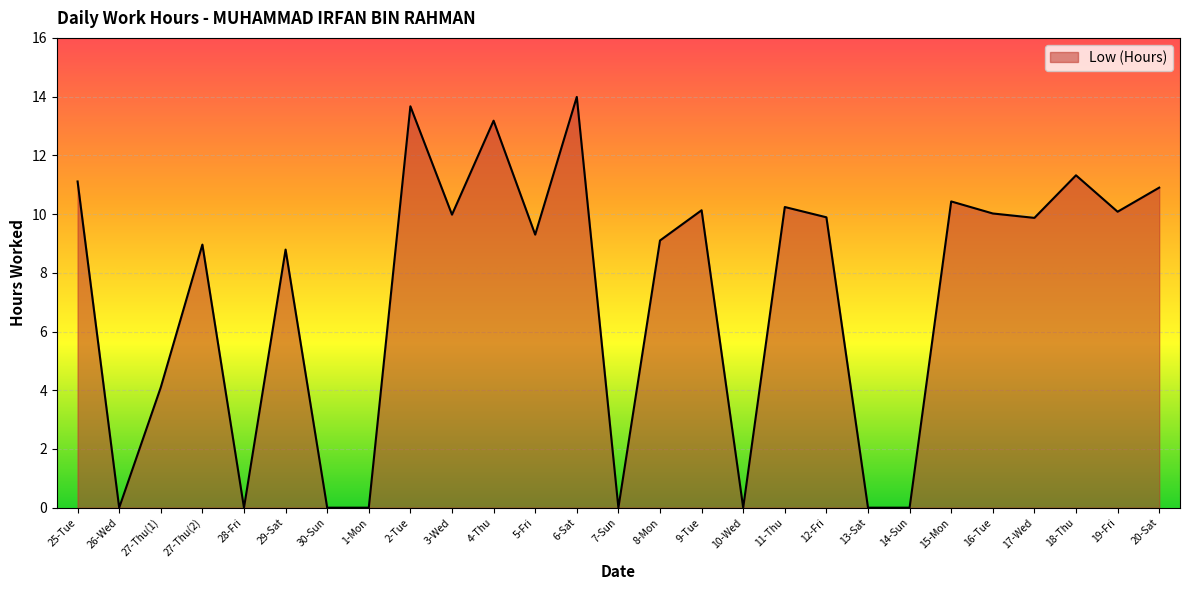

What is the difference between the values at 20-Sat and 7-Sun?

10.9